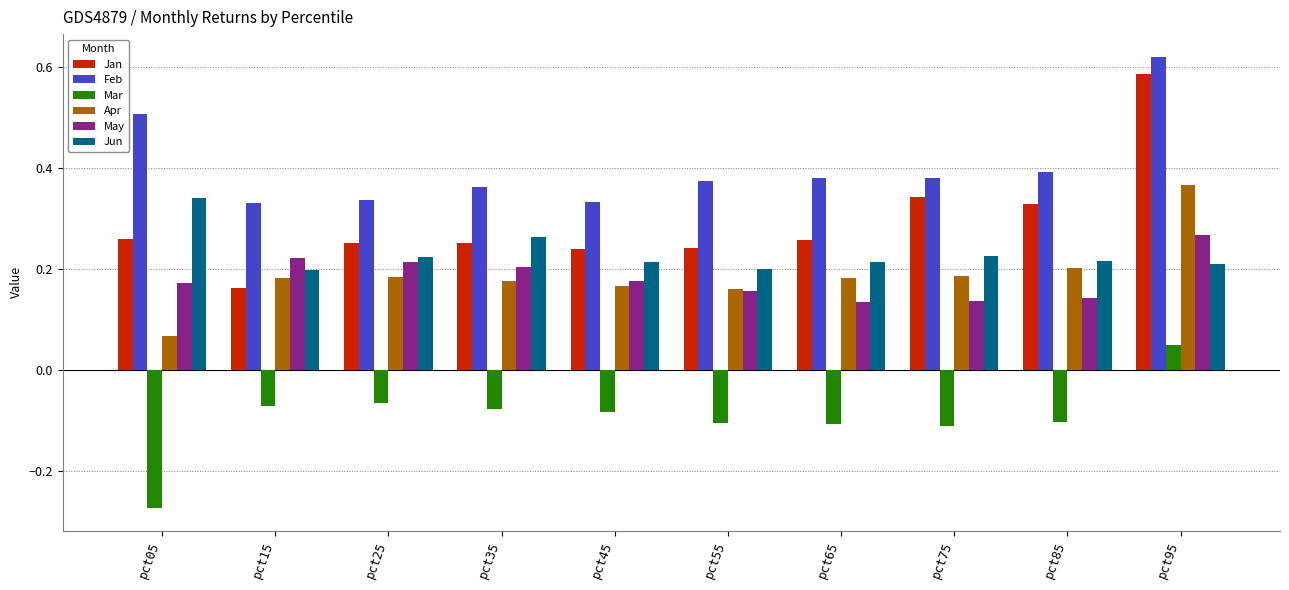

Is it true that Mar equals -0.1 at pct15?

True